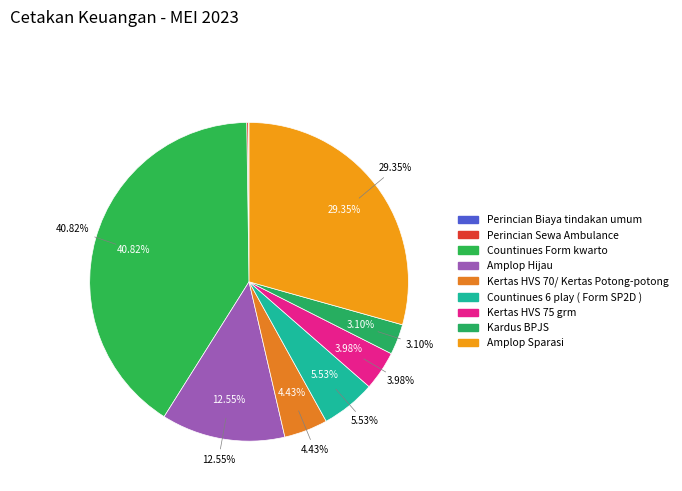

What is the change in value from Perincian Biaya tindakan umum to Countinues 6 play ( Form SP2D )?

+10700000